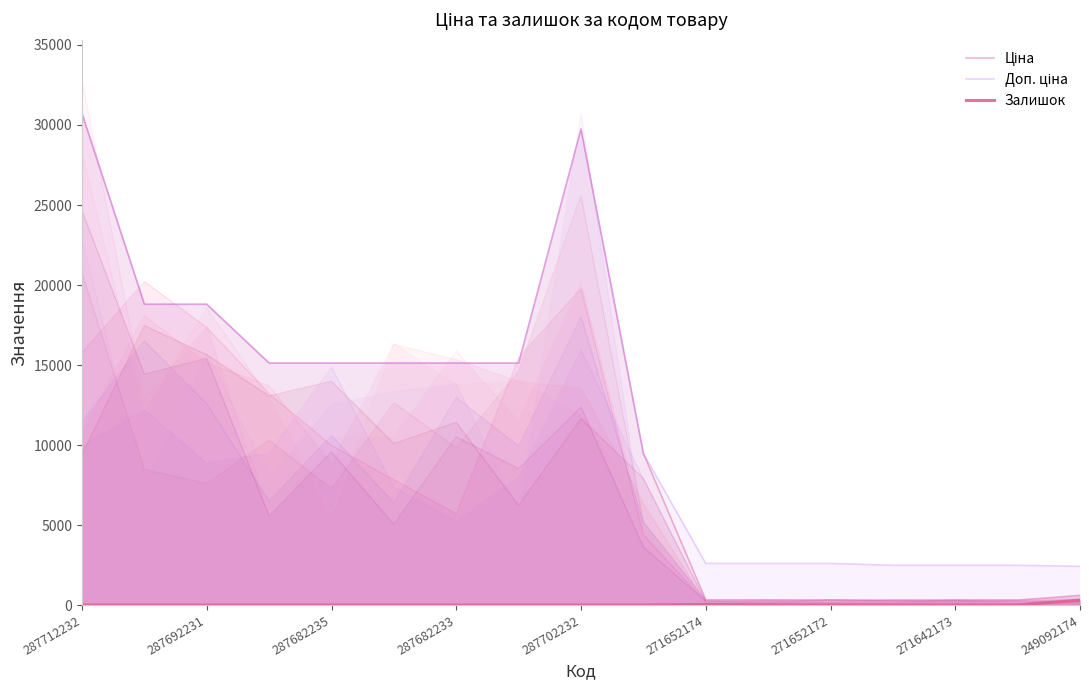

What is the sum of all Залишок values?

373.0